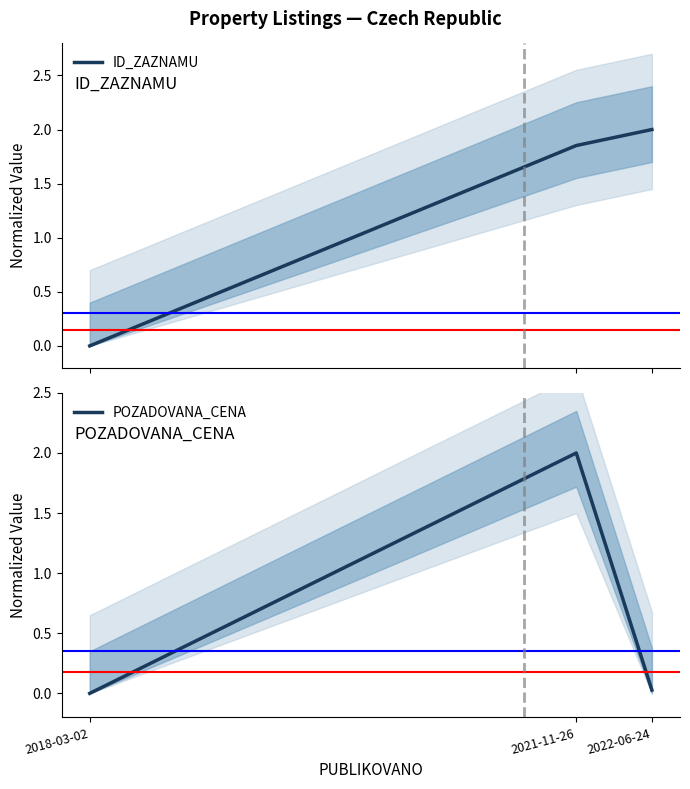

What is the spread (max minus min) of values at 2022-06-24?

2.0